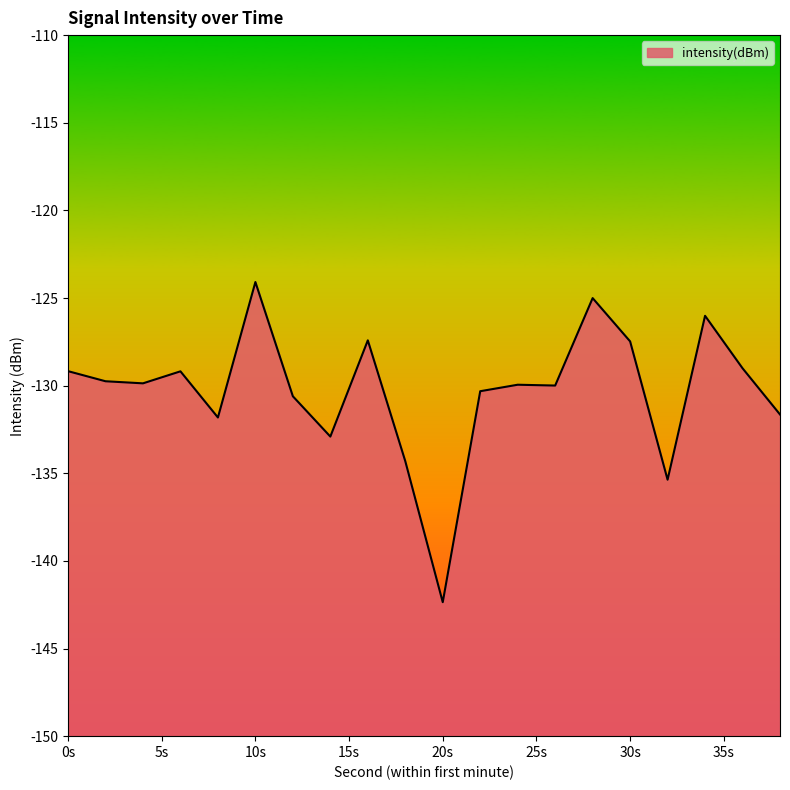

What is the value of the 16th point from the left?

-127.5